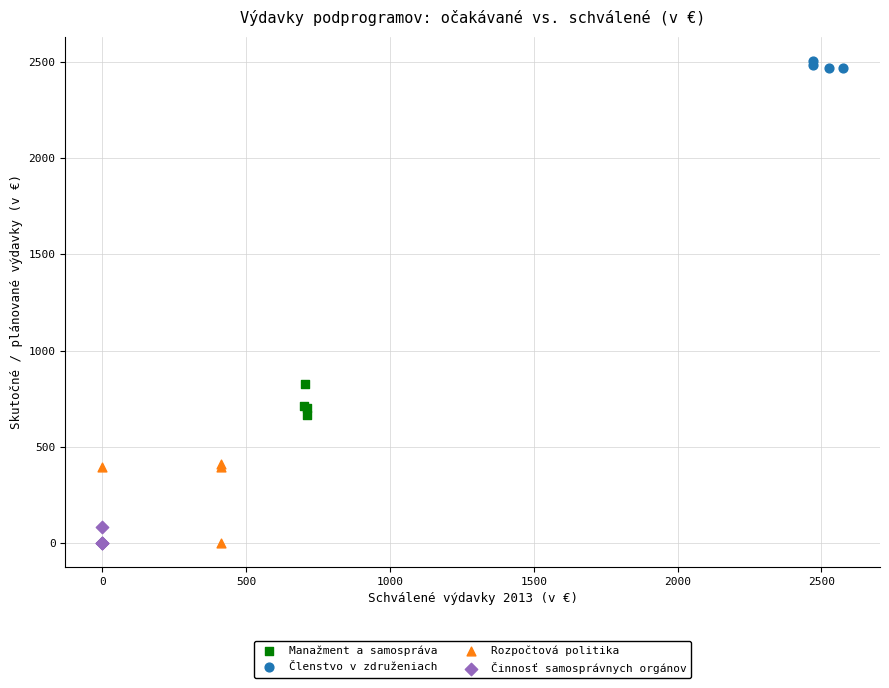

Which series has the widest spread of Y values?

Rozpočtová politika